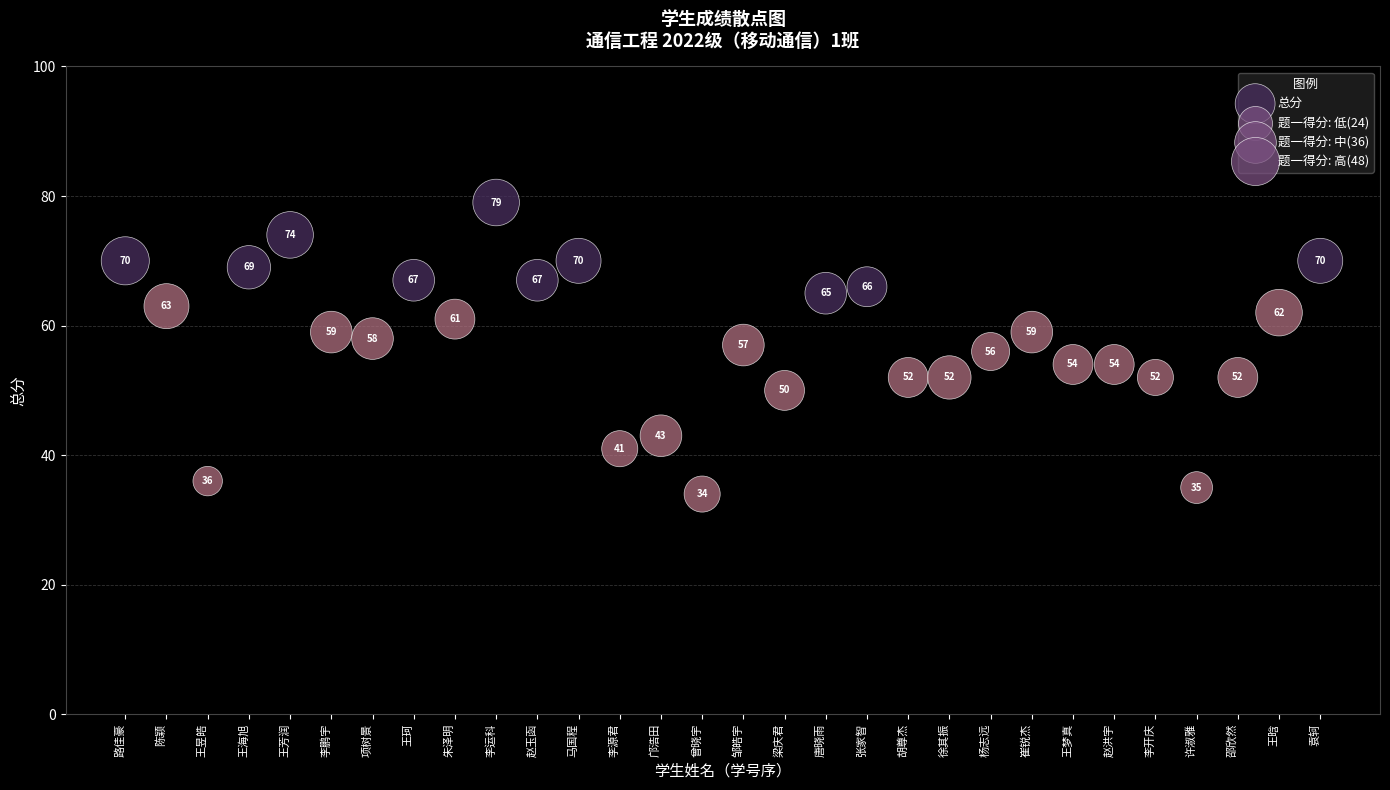

What Y value in the scatter plot is closest to 56?

56